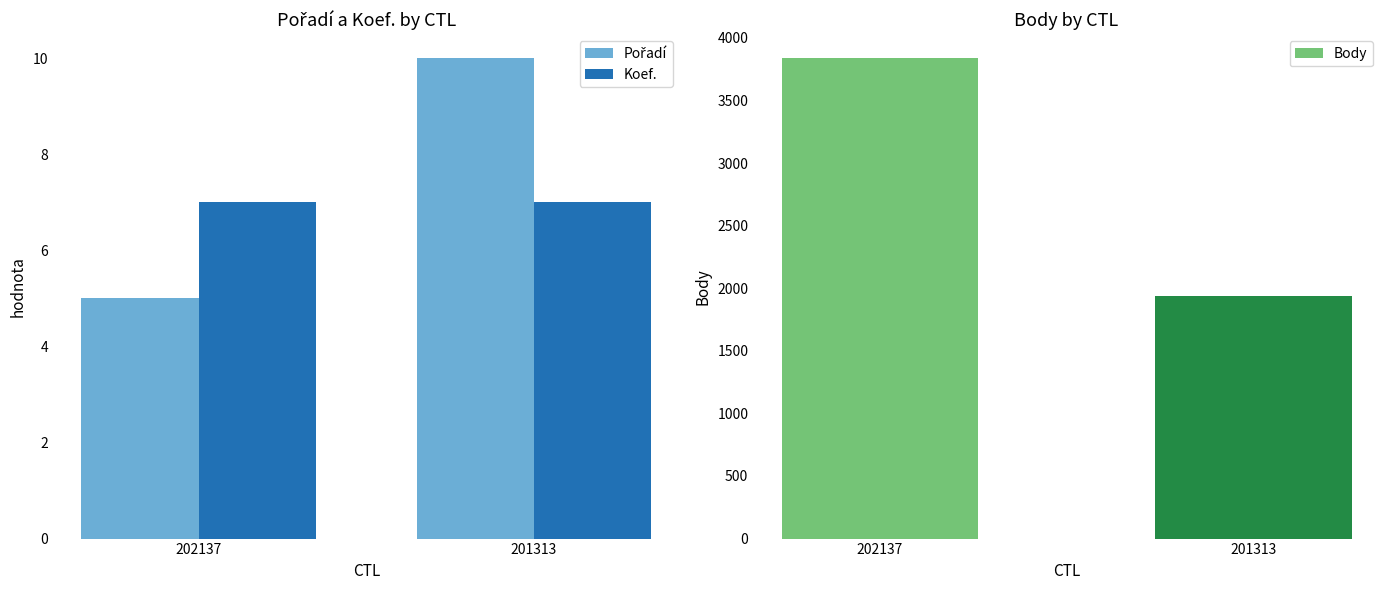

Reading left to right, what are all the values shown in this chart?

Pořadí: 5	10
Koef.: 7	7
Body: 3837	1940